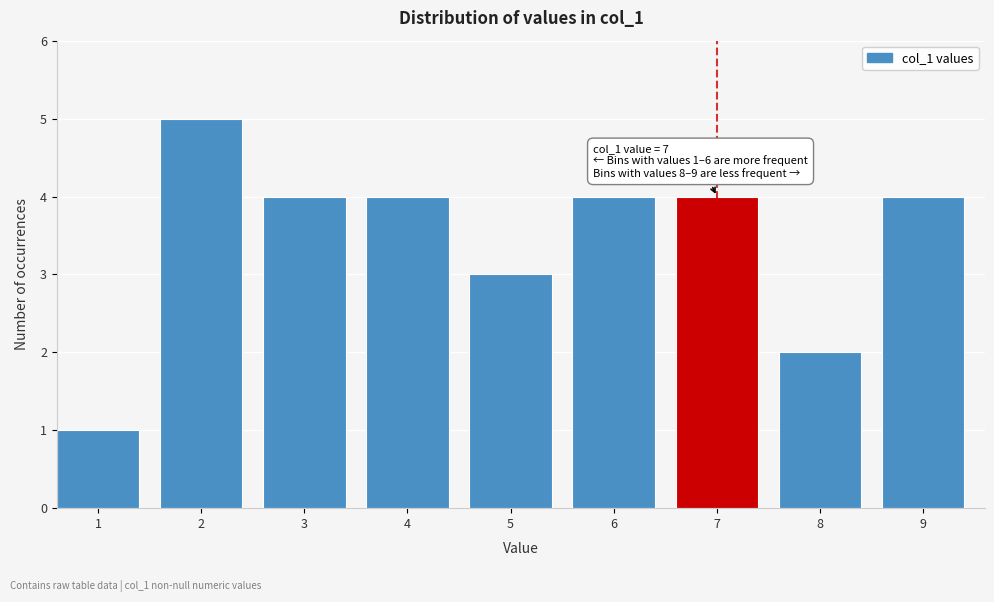

Reading left to right, list all the values displayed in this chart.

1	5	4	4	3	4	4	2	4